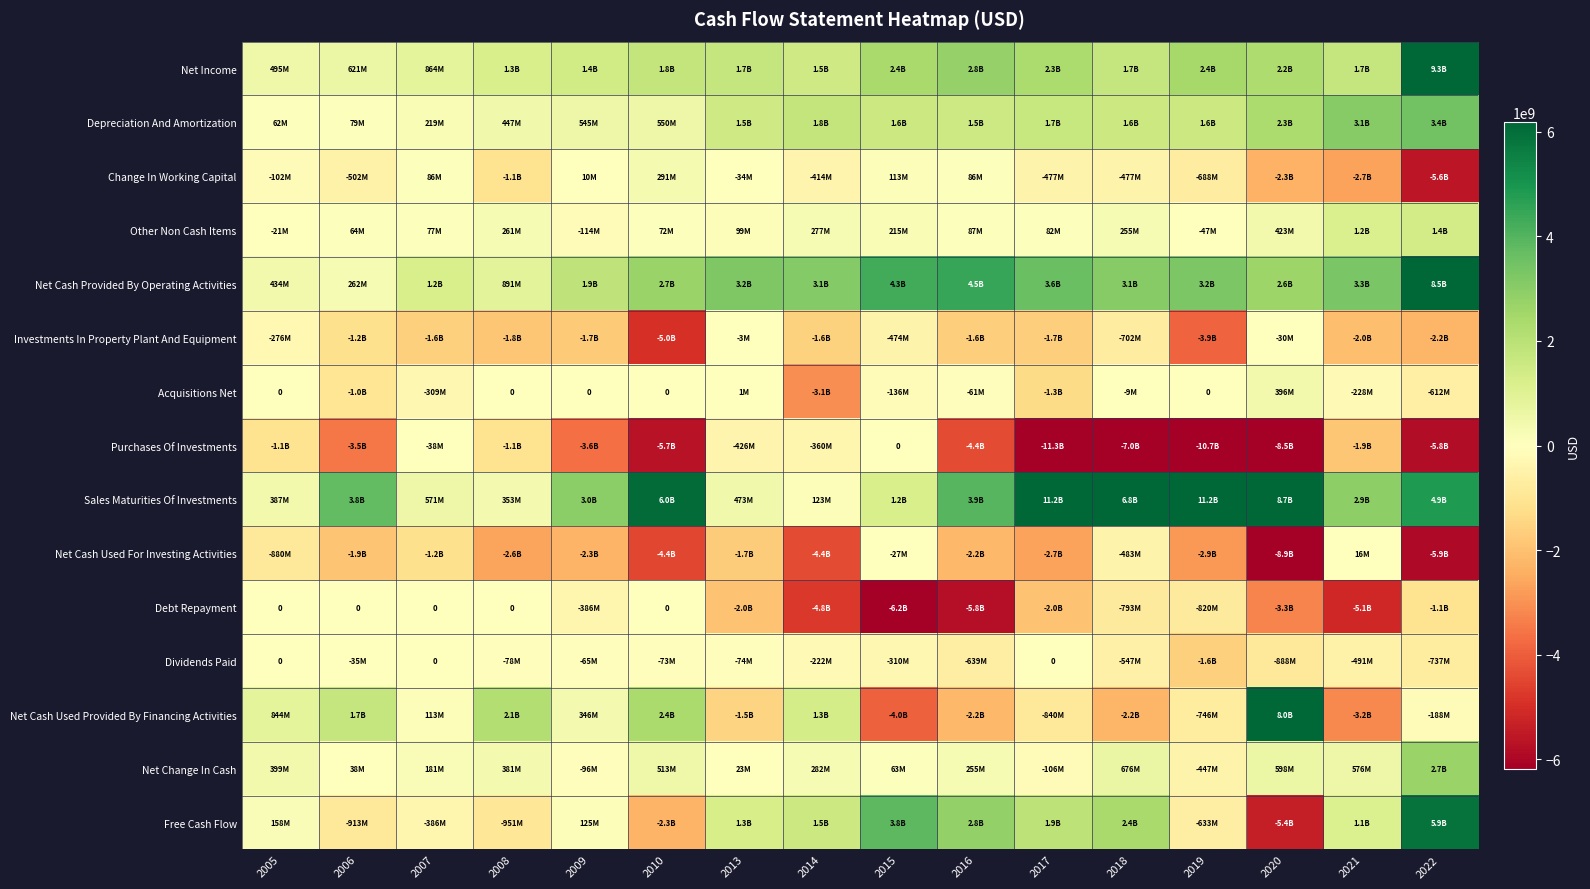

How many distinct data groups are displayed?

15